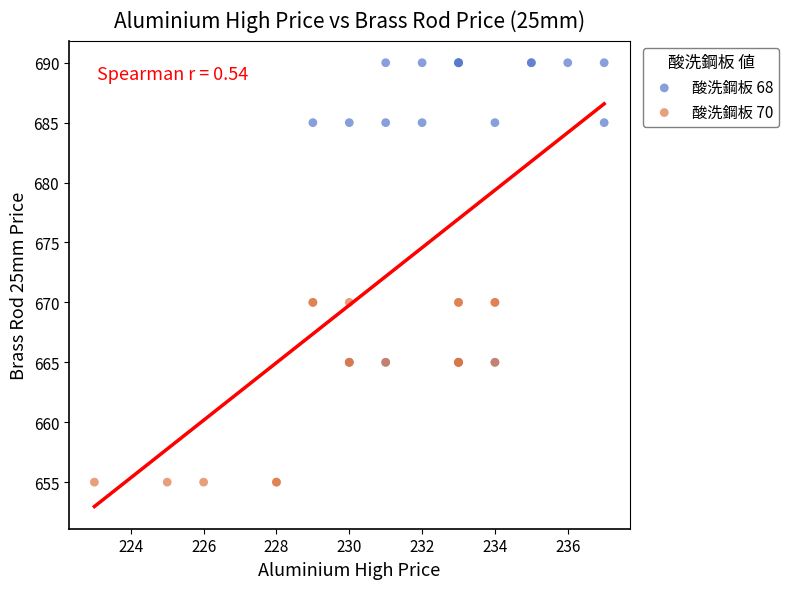

What are all the series names shown in the legend?

酸洗鋼板 68, 酸洗鋼板 70